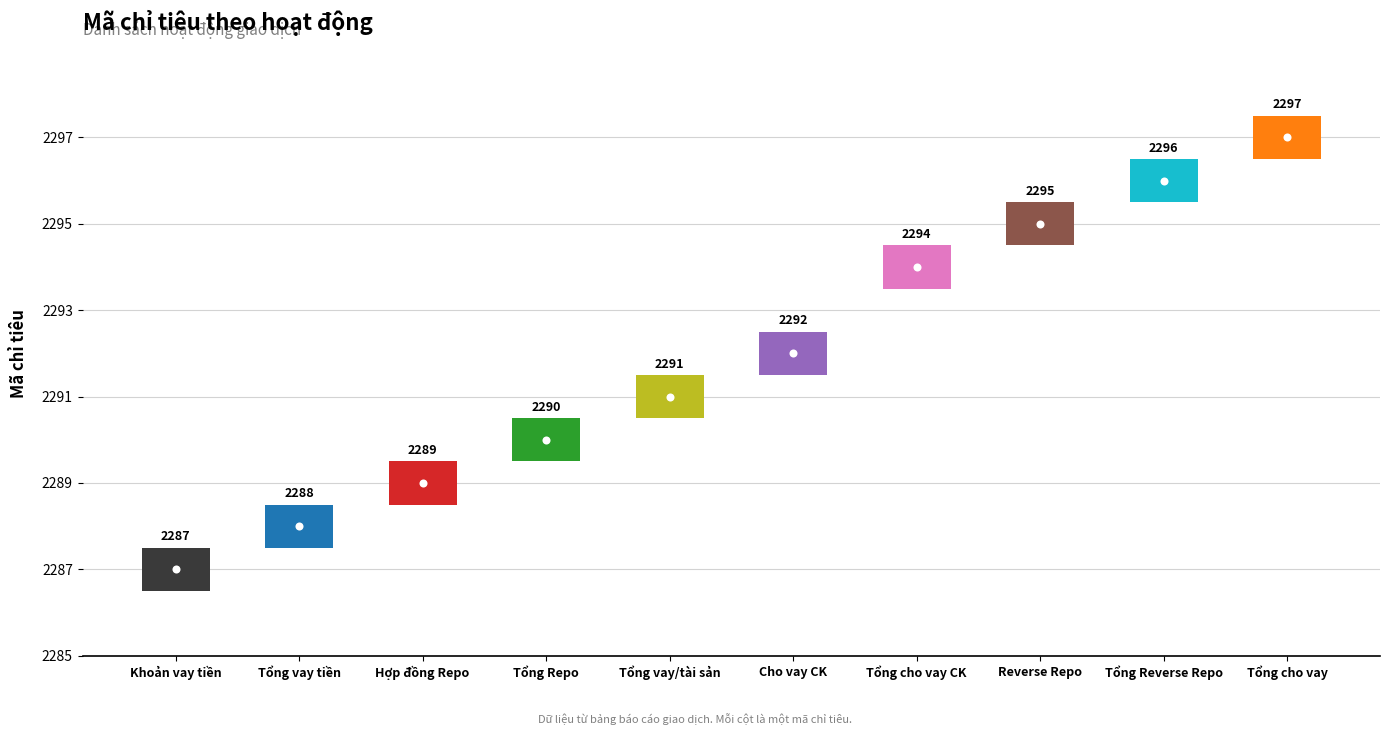

True or false: the data shows 3174 at 2297.

False